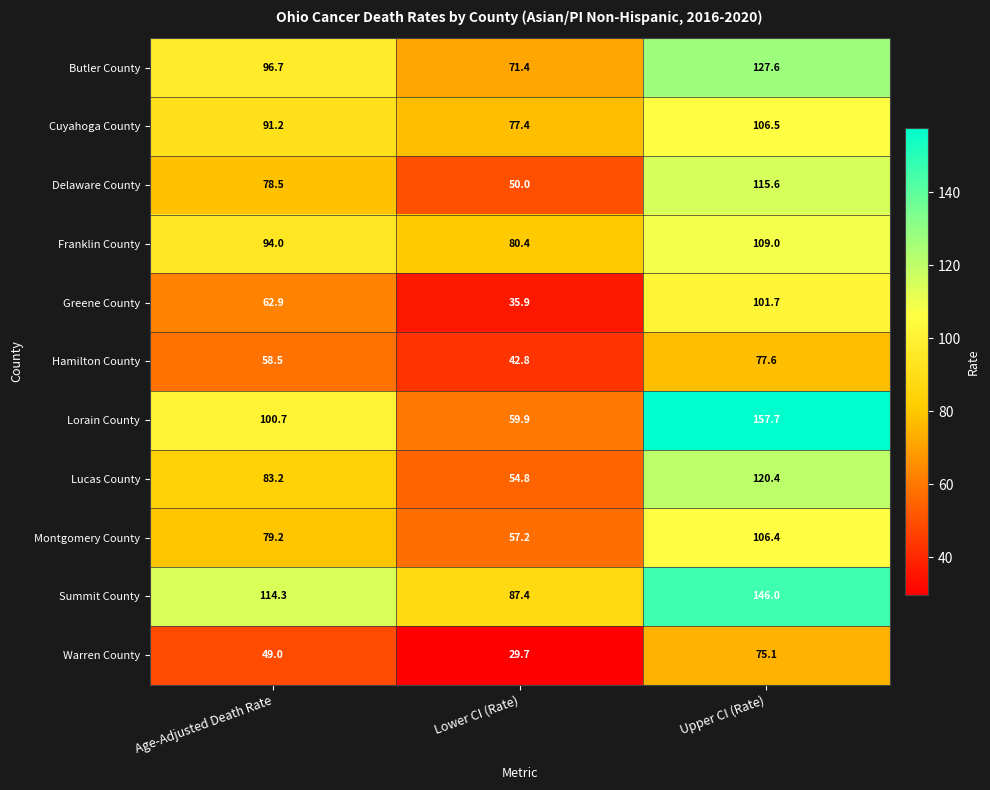

Which series has the largest total across all categories?

Summit County